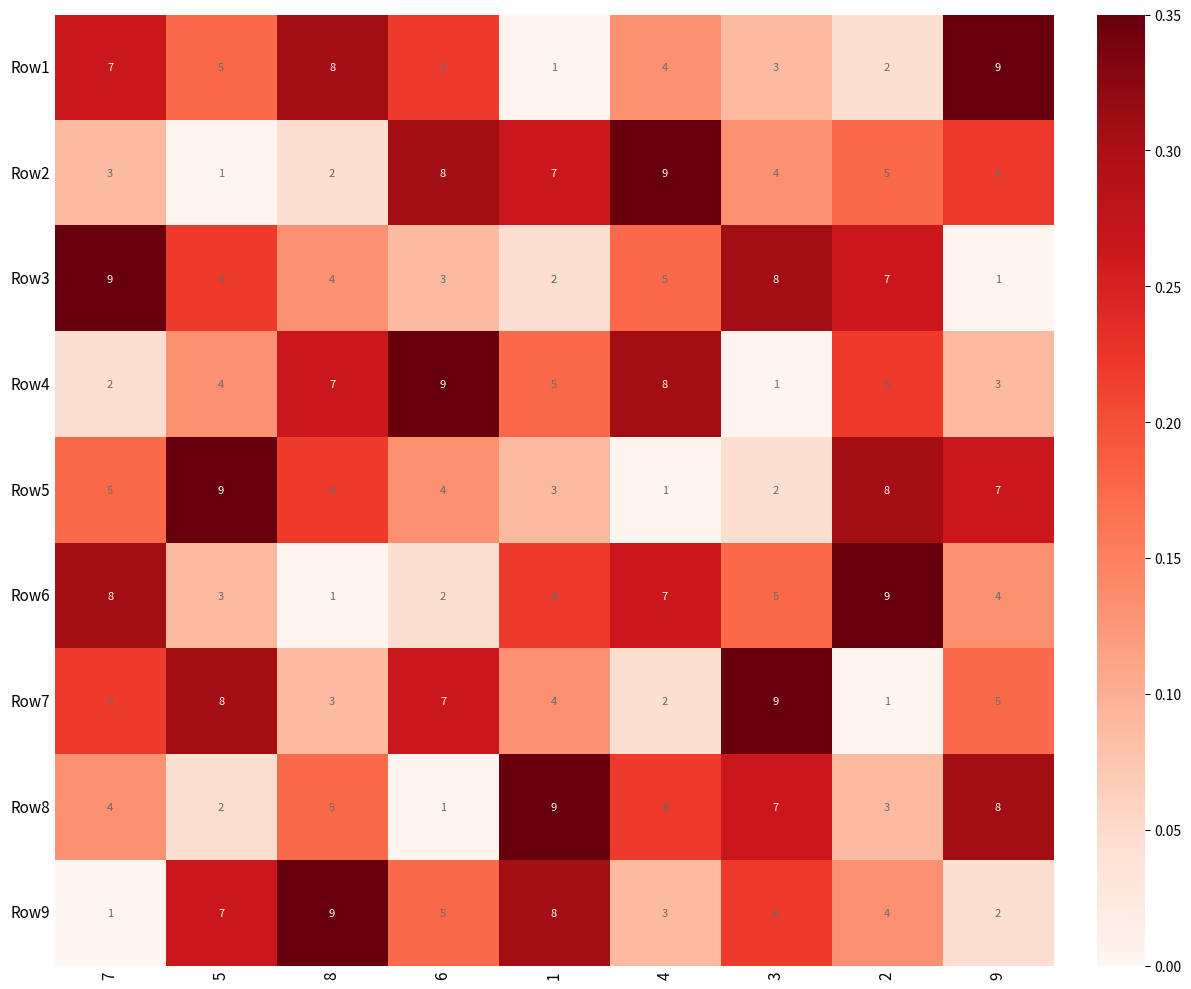

How many values in the Row6 series are below 5?

4